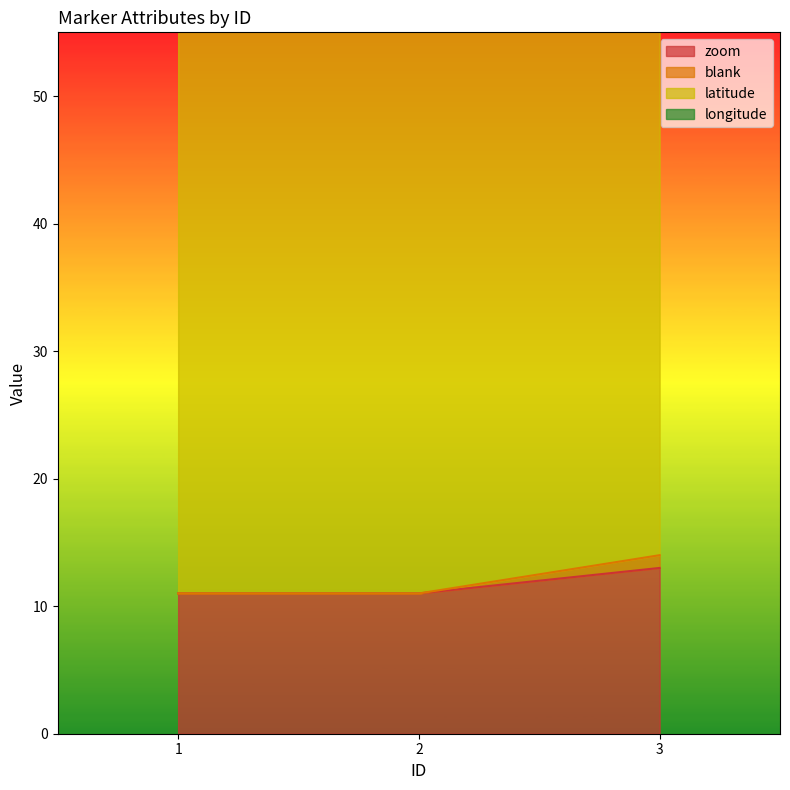

Which series has the largest range (max minus min)?

blank